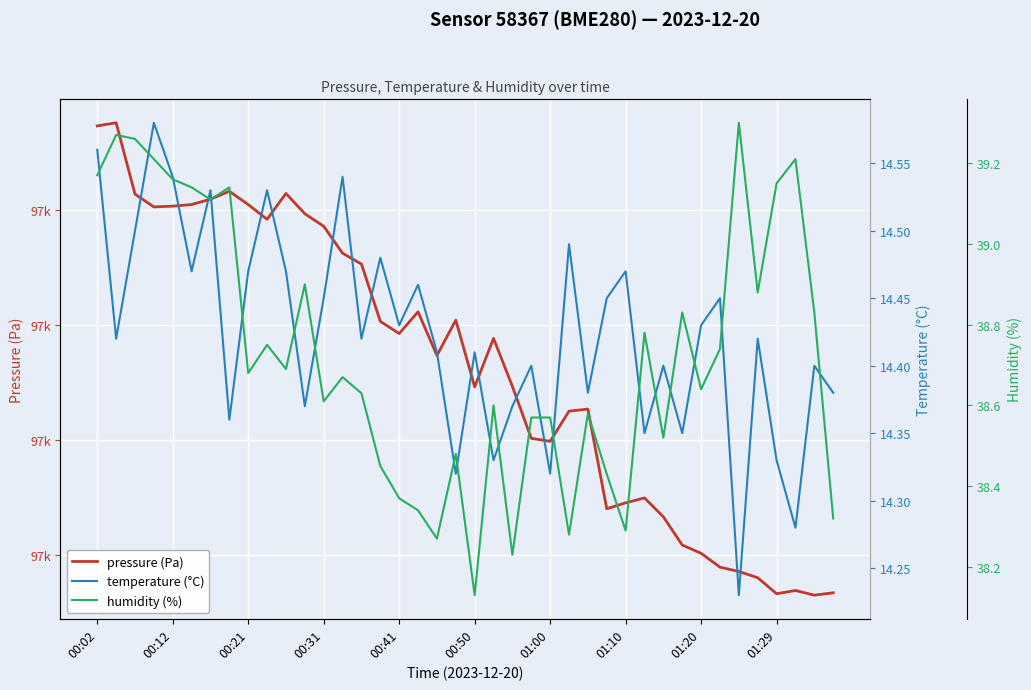

What is the difference between the pressure (Pa) values at 26 and 34?

28.2